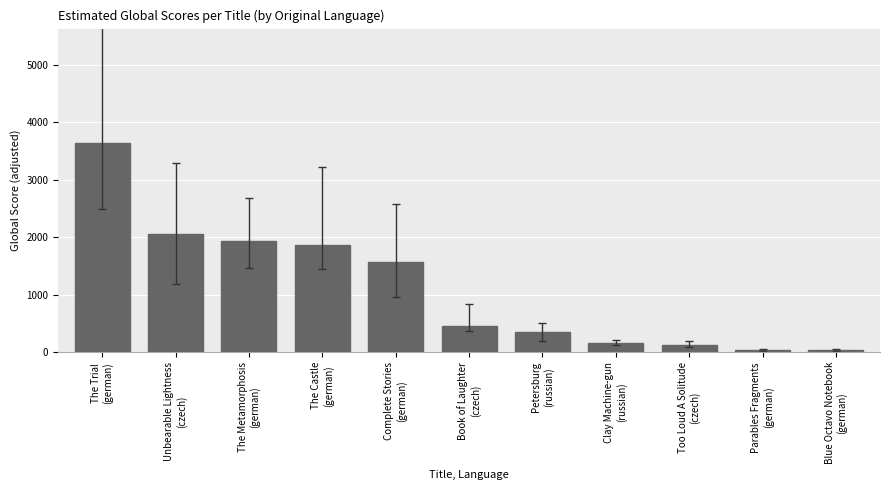

What is the difference between the values at Blue Octavo Notebook
(german) and Book of Laughter
(czech)?

421